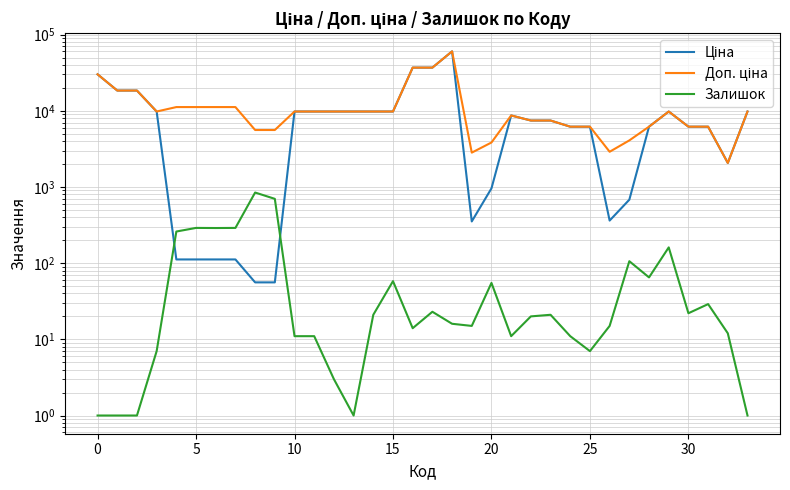

List the series in order of their overall mean, highest first.

Доп. ціна, Ціна, Залишок